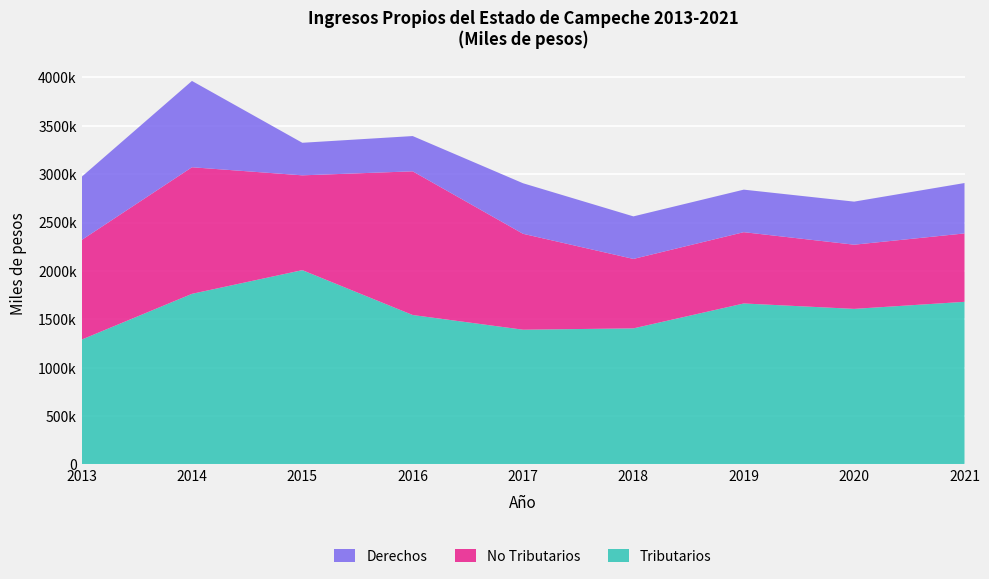

Reading left to right, extract all data points from this chart.

Tributarios: 1290273.0	1763506.0	2008375.0	1544655.0	1392720.6	1406515.0	1663901.0	1607999.5	1680945.0
No Tributarios: 1029168.0	1308324.0	979809.0	1485026.0	991272.3	717697.0	736878.0	663324.6	706879.0
Derechos: 653204.0	892036.0	336583.0	364522.0	522406.8	439842.0	439500.0	445215.5	520817.0